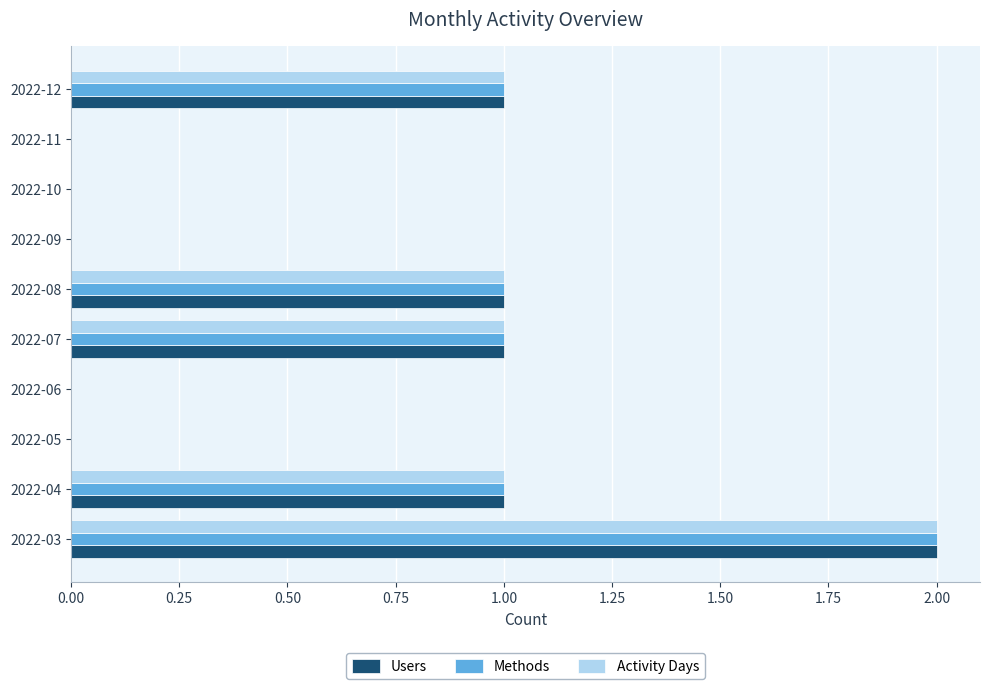

True or false: Activity Days has a value of 1 at 2022-08.

True